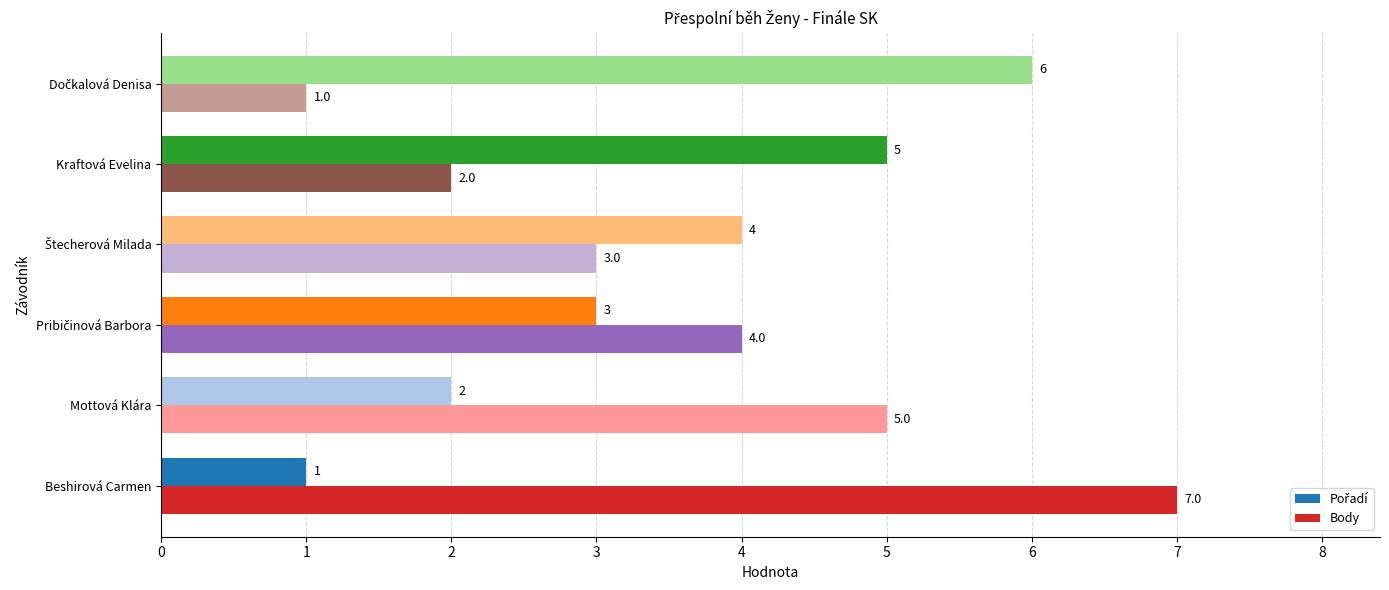

Is it true that Body equals 3 at Kraftová Evelina?

False